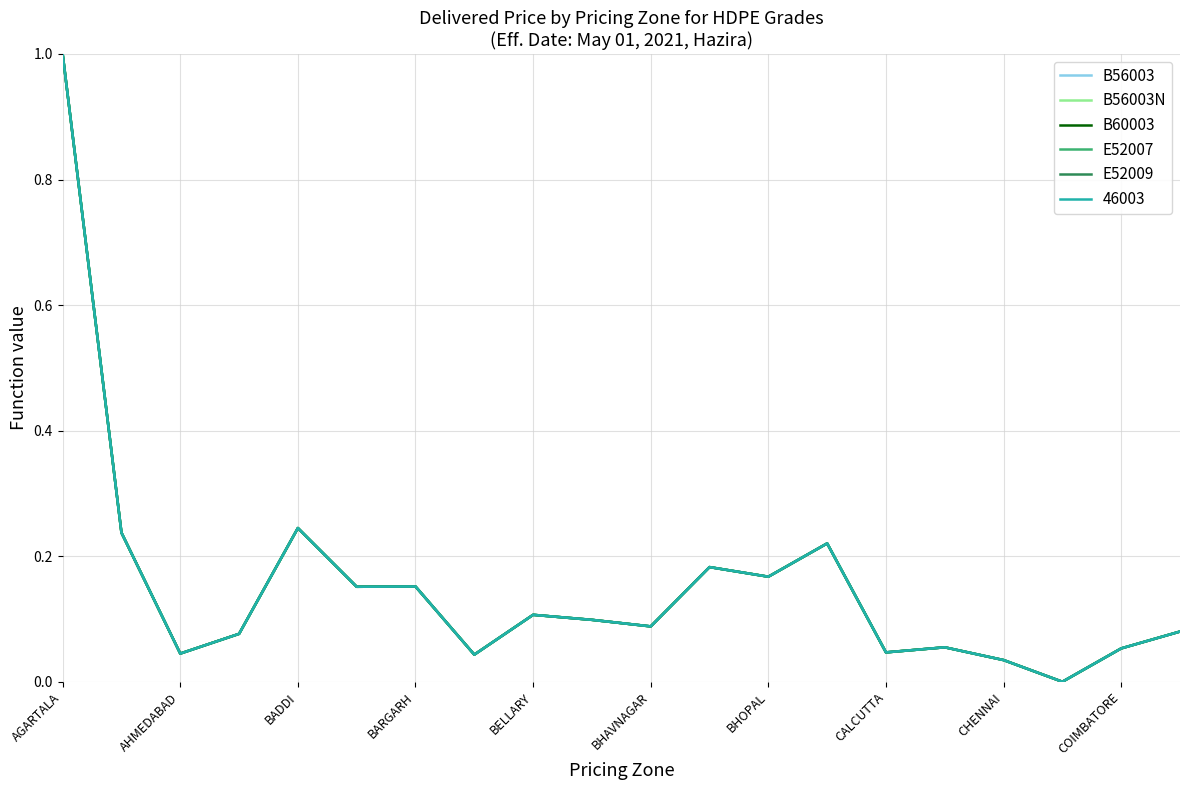

True or false: E52009 and E52007 intersect in this chart.

False